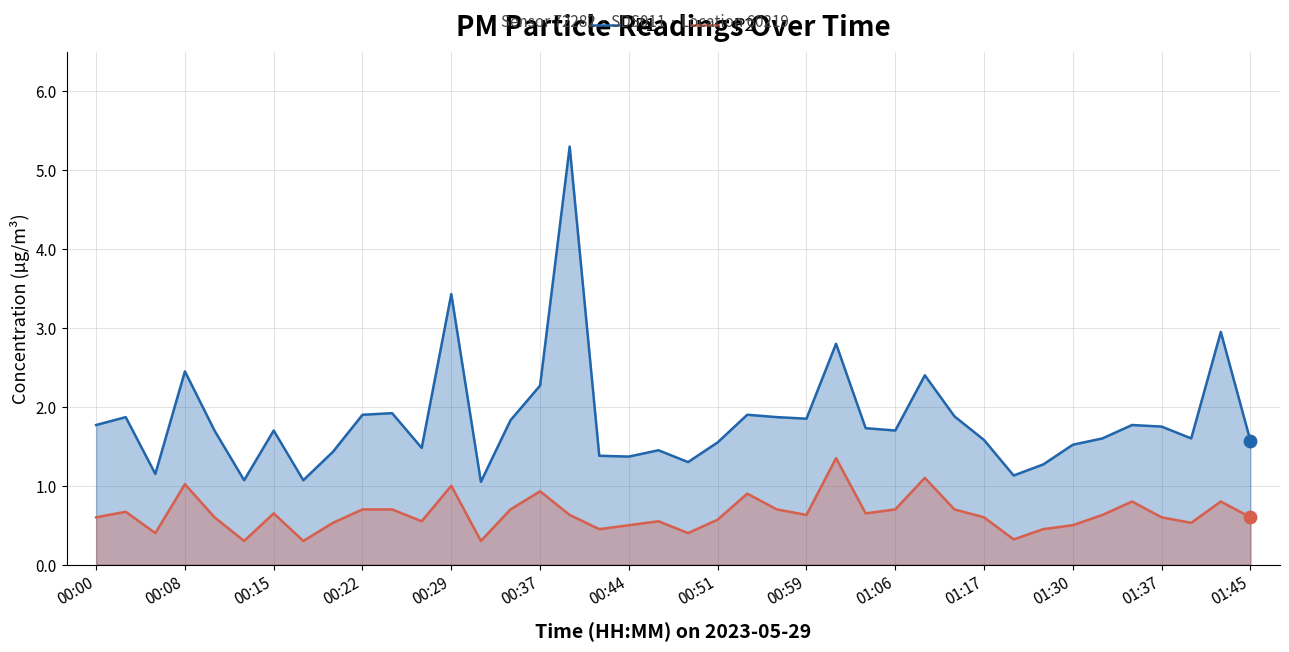

What are all the series names shown in the legend?

P1, P2